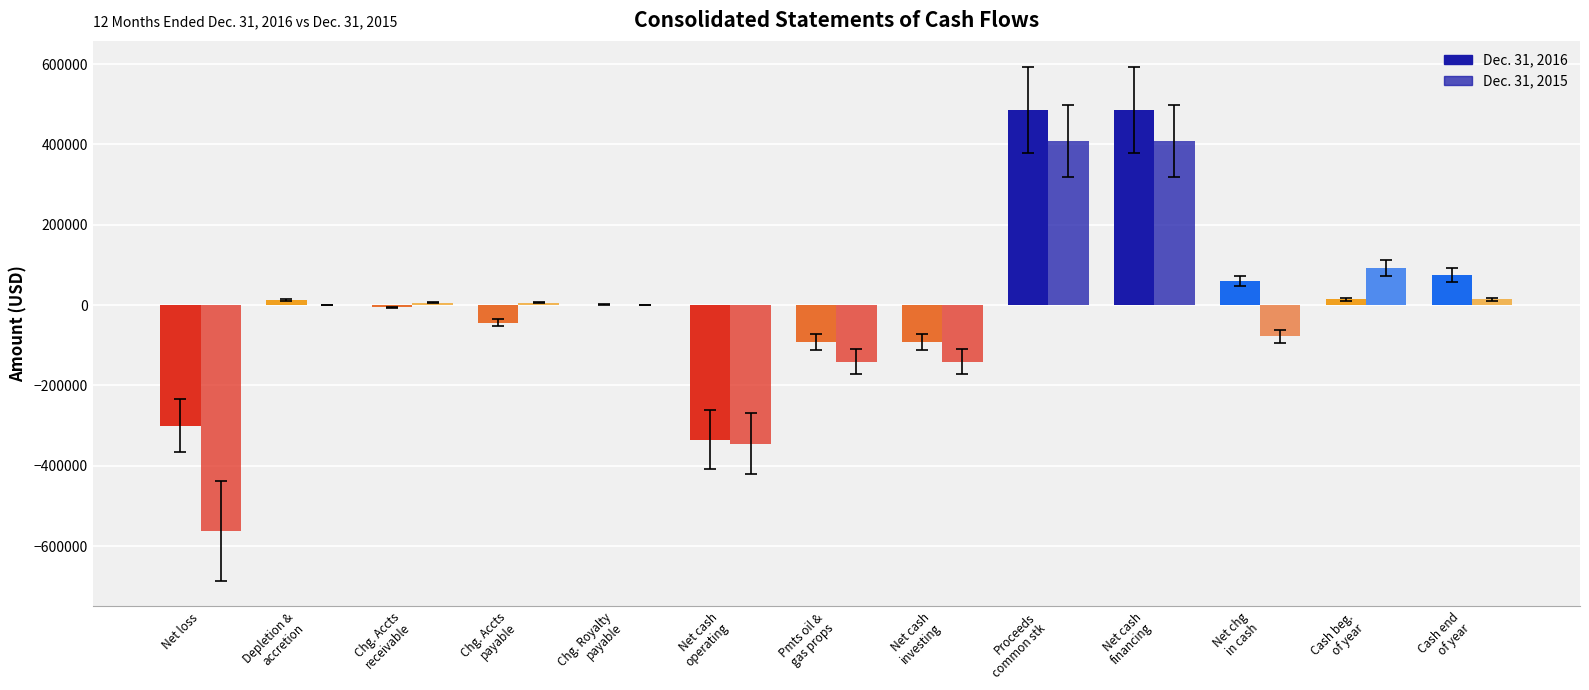

What is the sum of all Dec. 31, 2015 values?

-333152